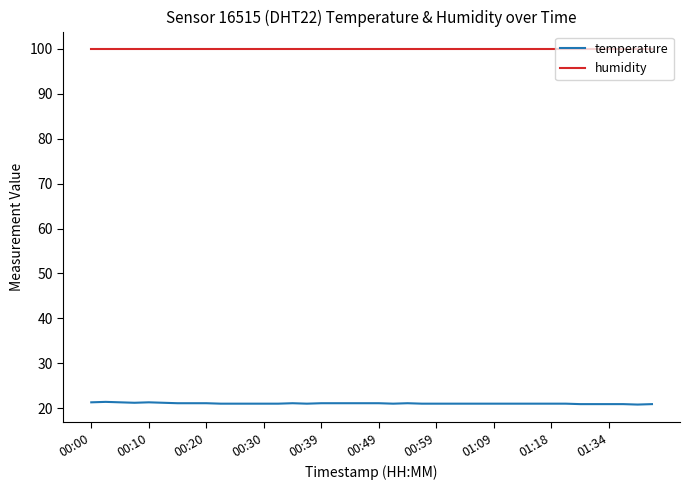

What is the lowest value of the humidity series?

99.9